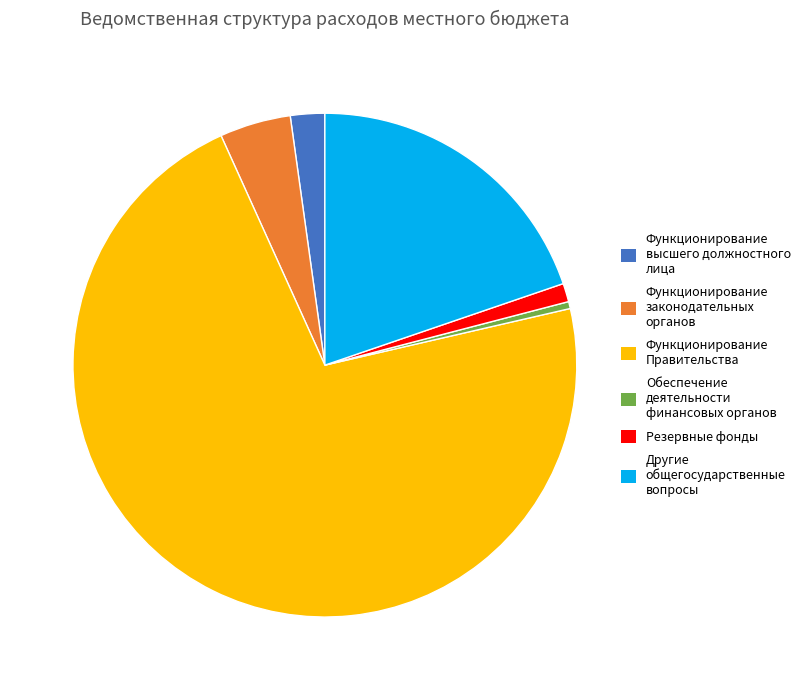

Does any single category account for the majority?

Yes